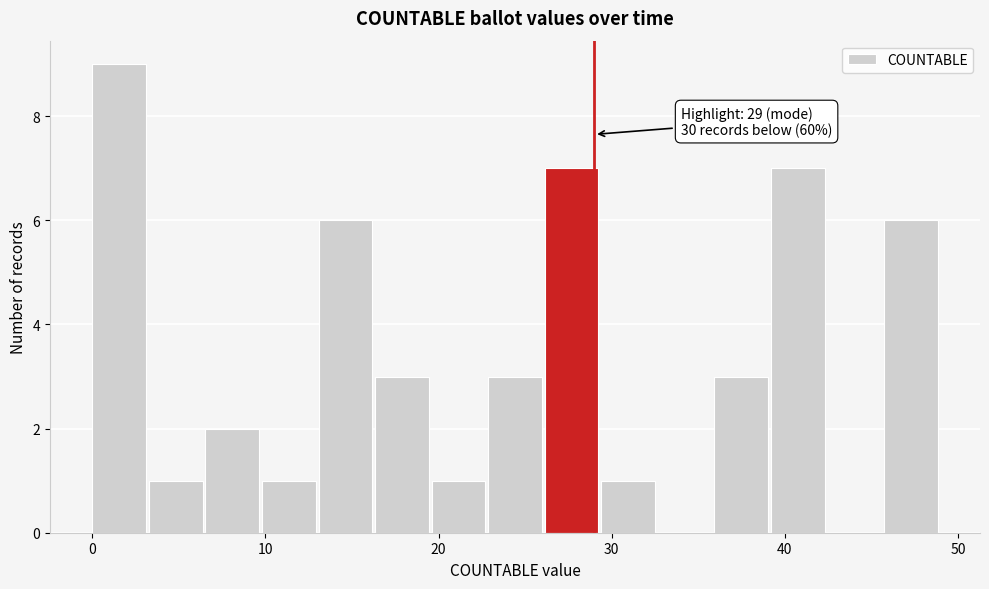

Around what value on the x-axis is the tallest bar? Give the approximate position of its centre, as read against the axis.

2